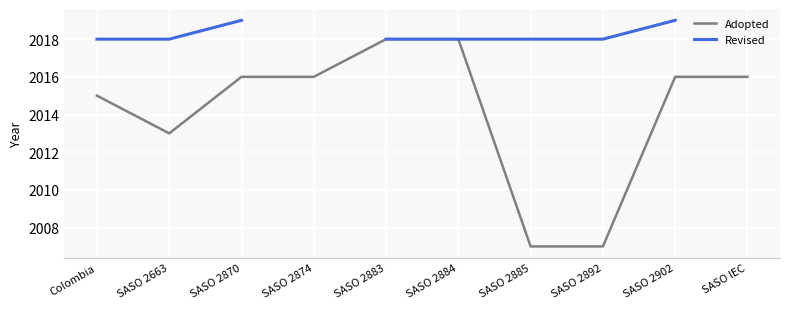

The value of Revised at SASO 2902 is 1322.8. True or false?

False